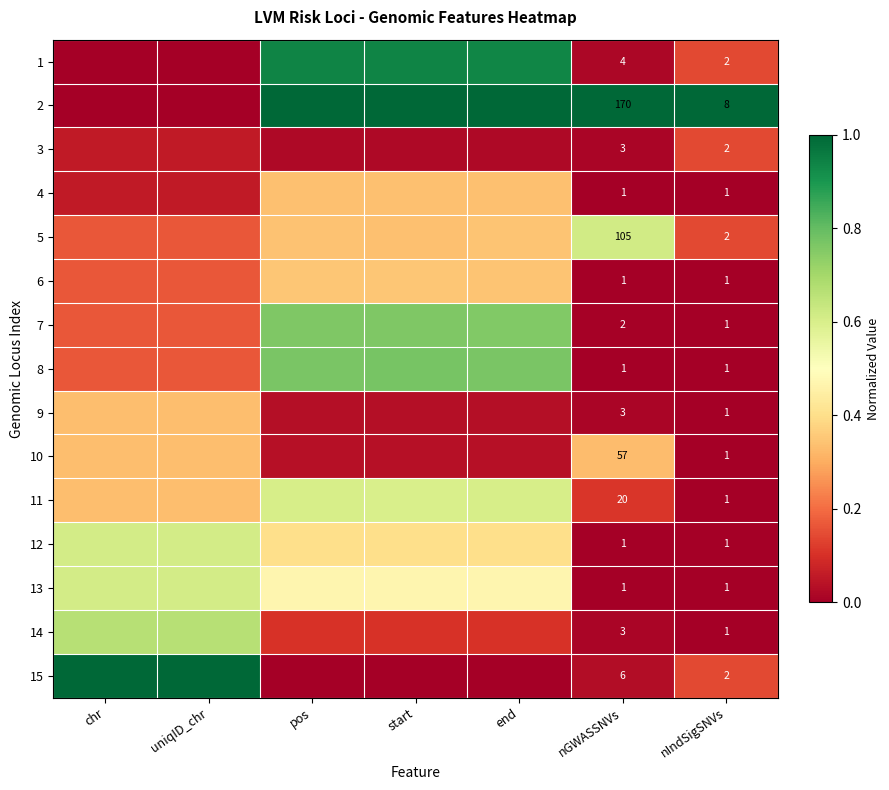

Is the value of 2 at nIndSigSNVs greater than the value of 10 at nGWASSNVs?

No